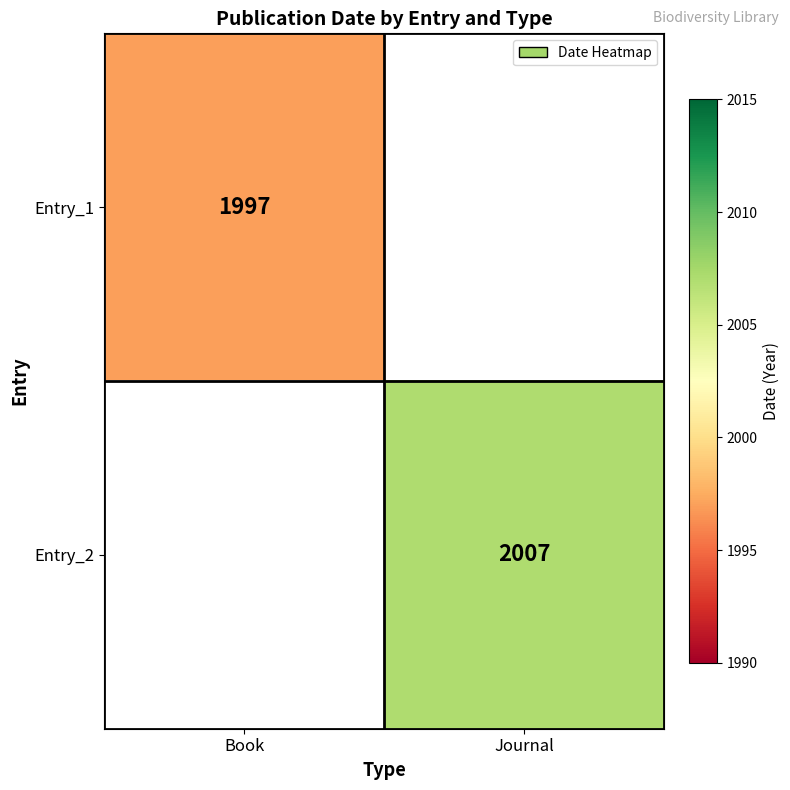

Is it true that Entry_2 equals 2956 at Journal?

False